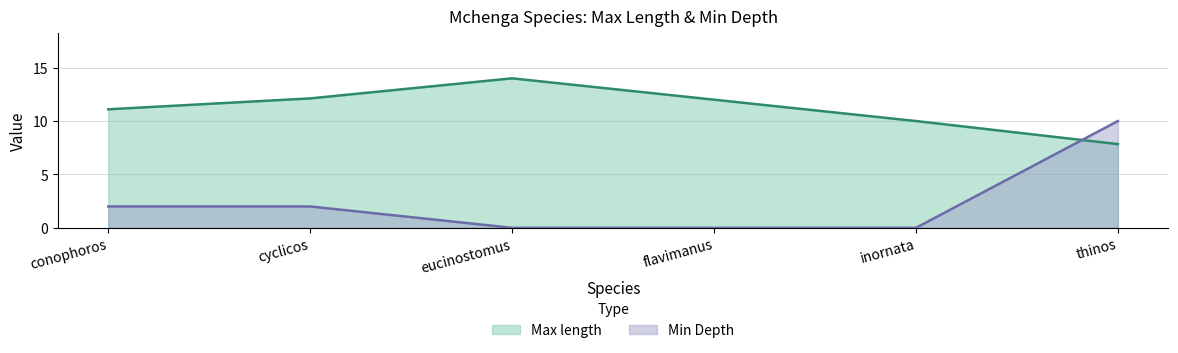

What is the sum of the Min Depth values at eucinostomus and cyclicos?

2.0